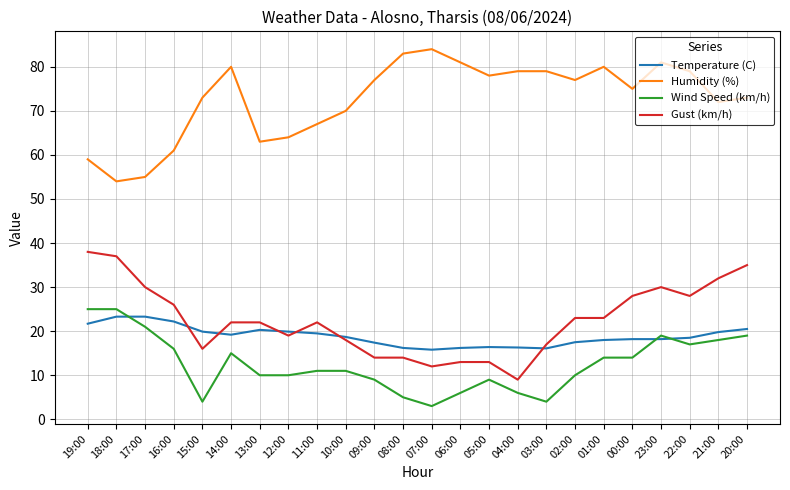

What is the sum of the Gust (km/h) values at 18:00 and 10:00?

55.0